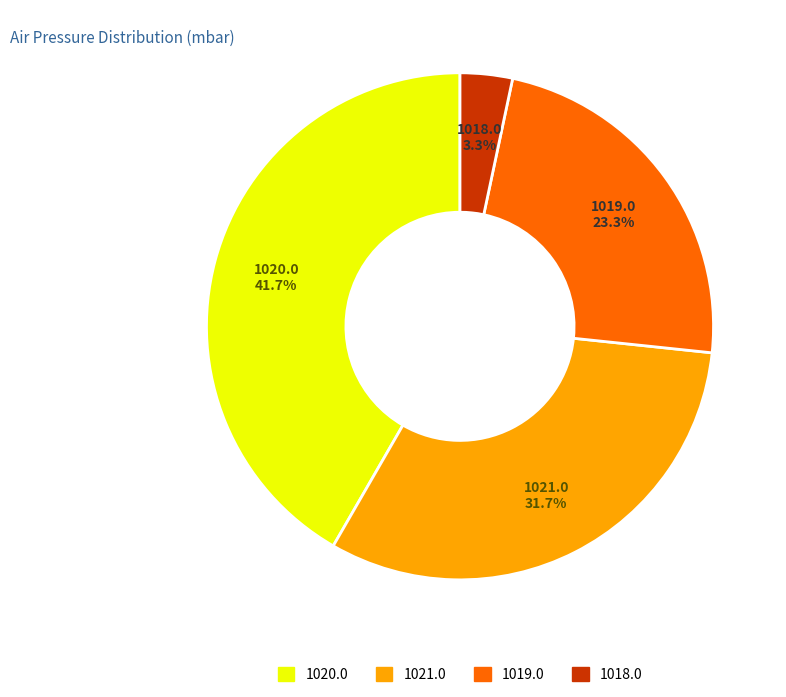

How much of the chart is everything except 1019.0?

76.7%